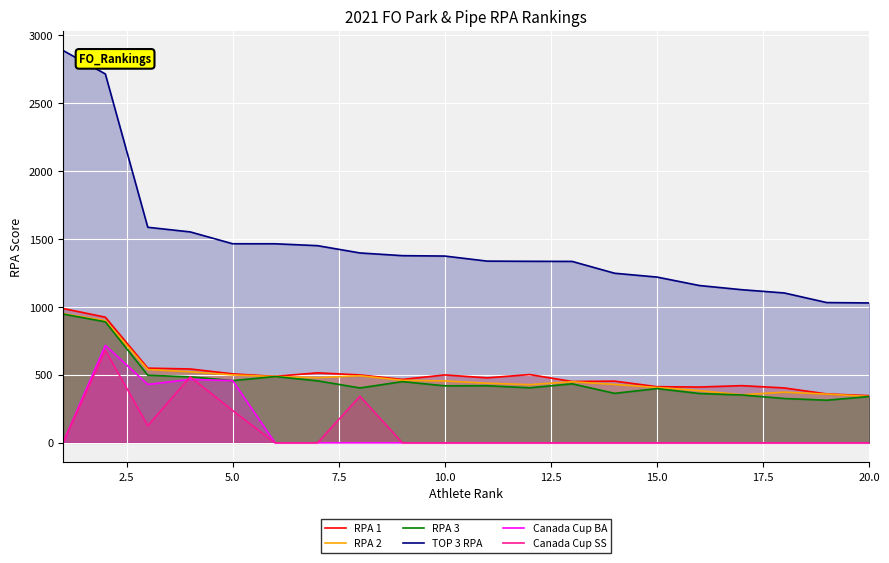

True or false: RPA 1 and Canada Cup BA cross at least once.

False